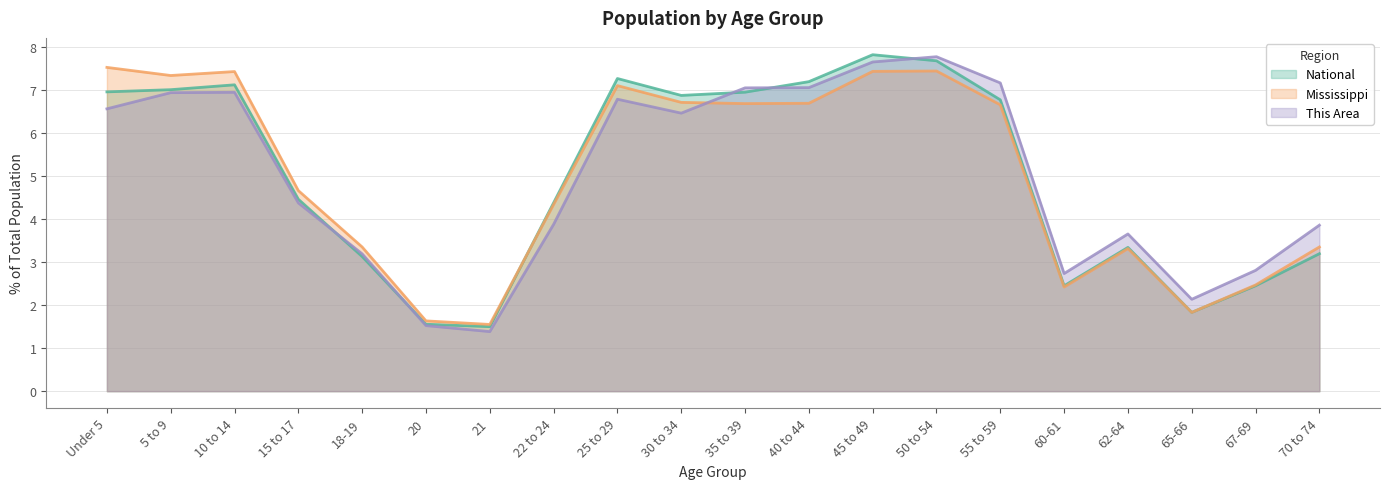

What is the spread (max minus min) of values at 60-61?

0.3